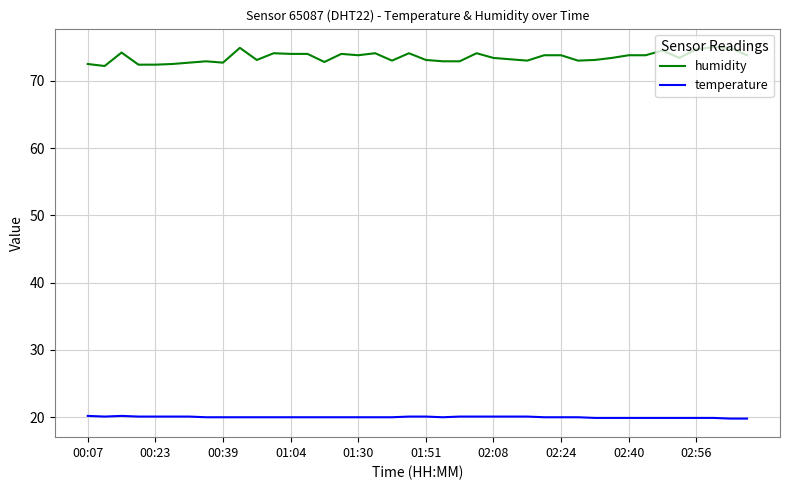

True or false: temperature and humidity cross at least once.

False